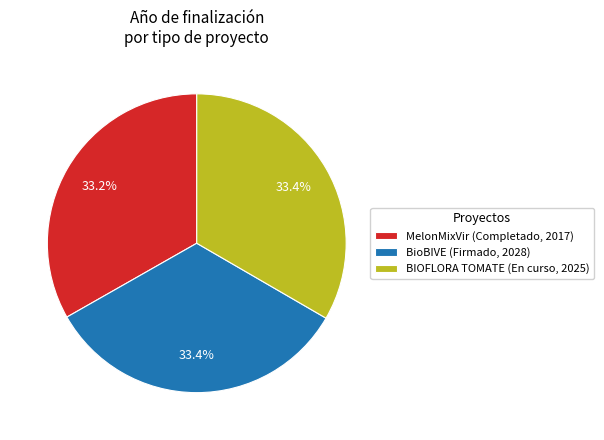

Approximately how many times larger is the value at MelonMixVir (Completado, 2017) compared to BIOFLORA TOMATE (En curso, 2025)?

1.0